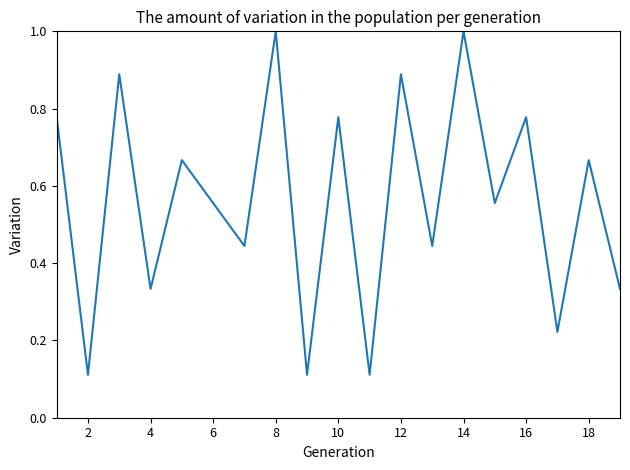

Count the number of data series in this chart.

1